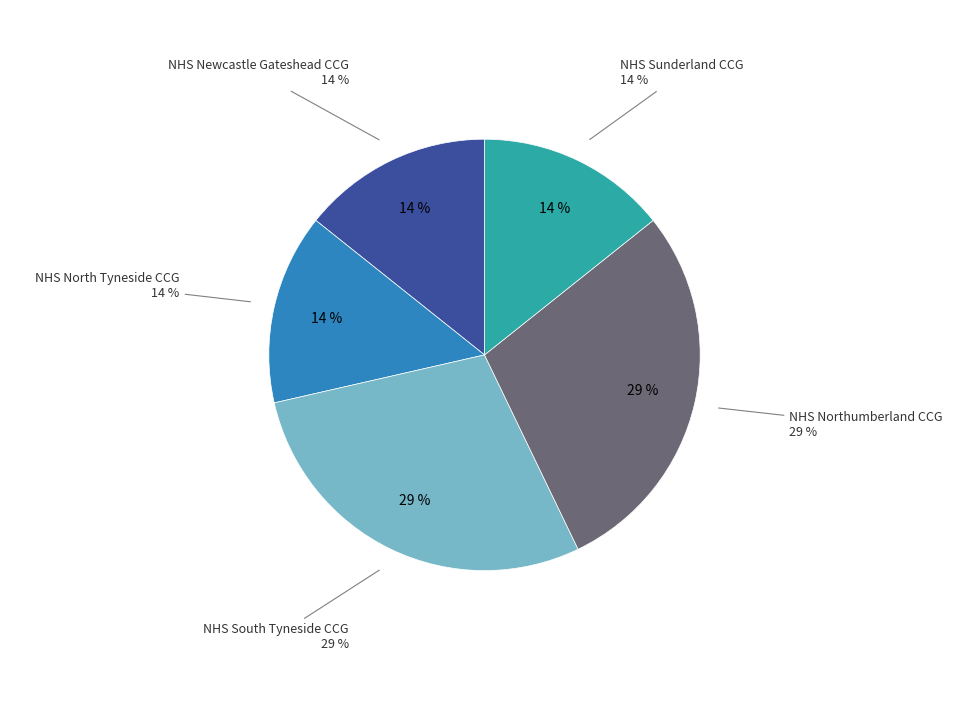

How much of the chart is everything except NHS North Tyneside CCG?

85.7%